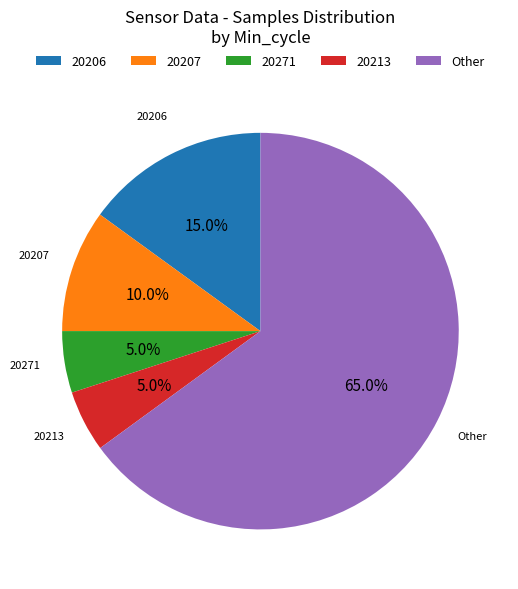

What is the majority slice?

Other